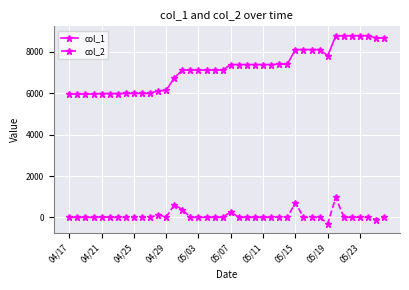

List the series in order of their peak value, lowest first.

col_2, col_1